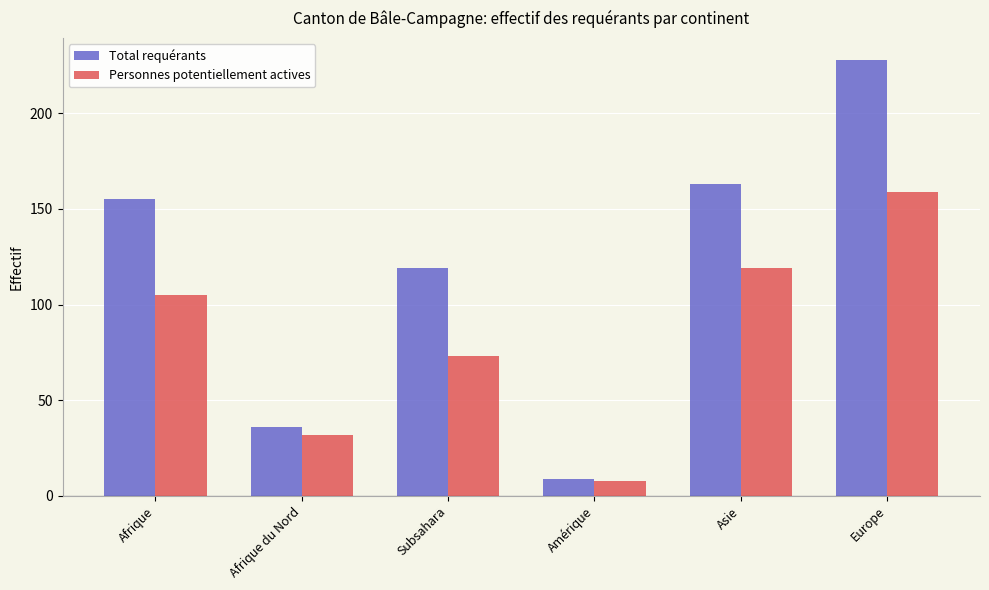

What is the sum of all Total requérants values?

710